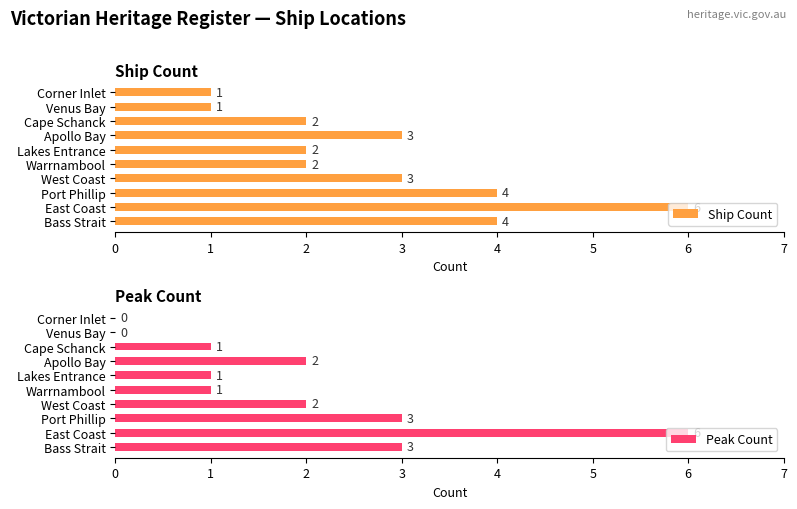

The value of Peak Count at West Coast is 2. True or false?

True